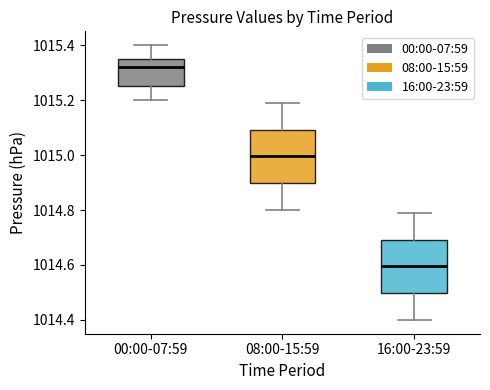

Which box's median line is the lowest?

16:00-23:59